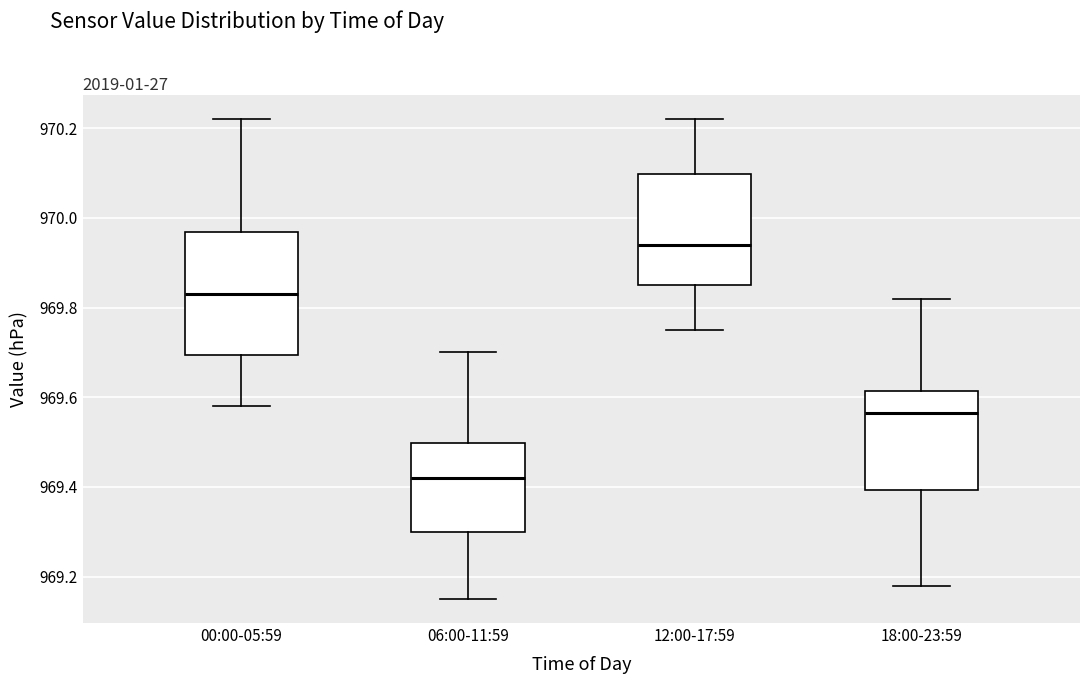

Which box's median line is the highest?

12:00-17:59